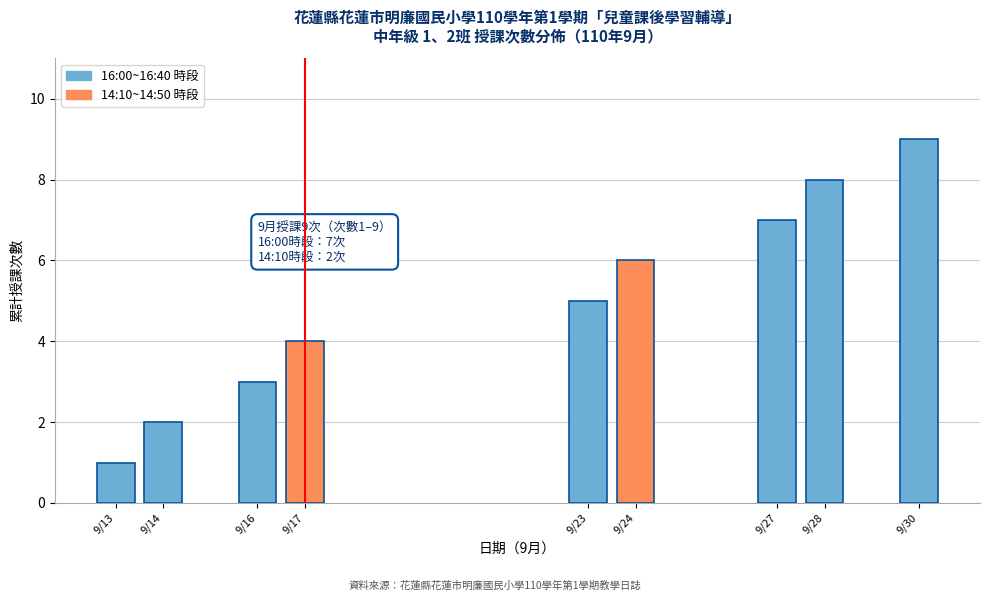

What is the average value?

5